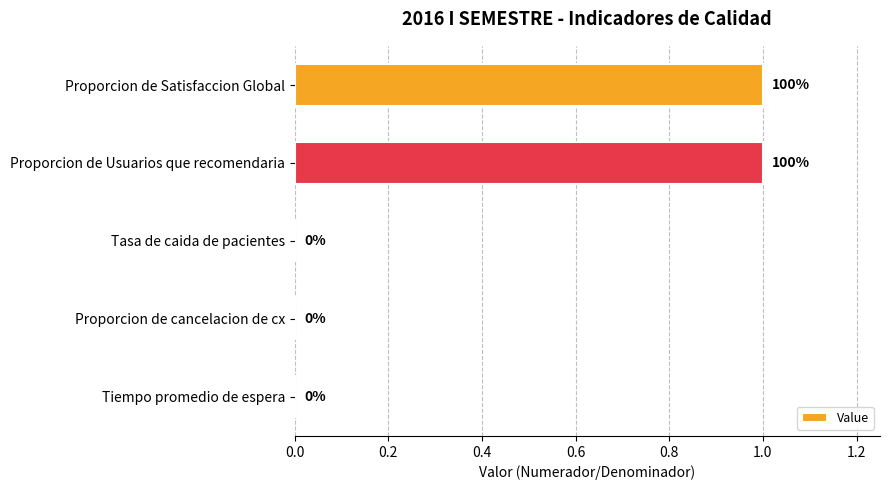

The value at Tiempo promedio de espera is 0. True or false?

True